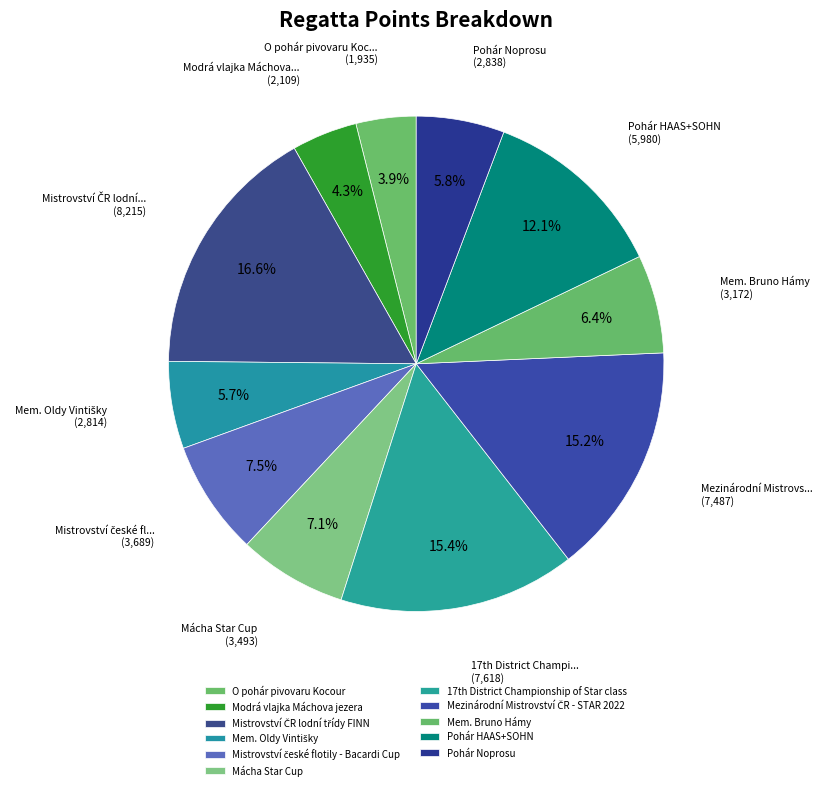

What percentage is the Mem. Oldy Vintišky slice, to the nearest percent?

6%